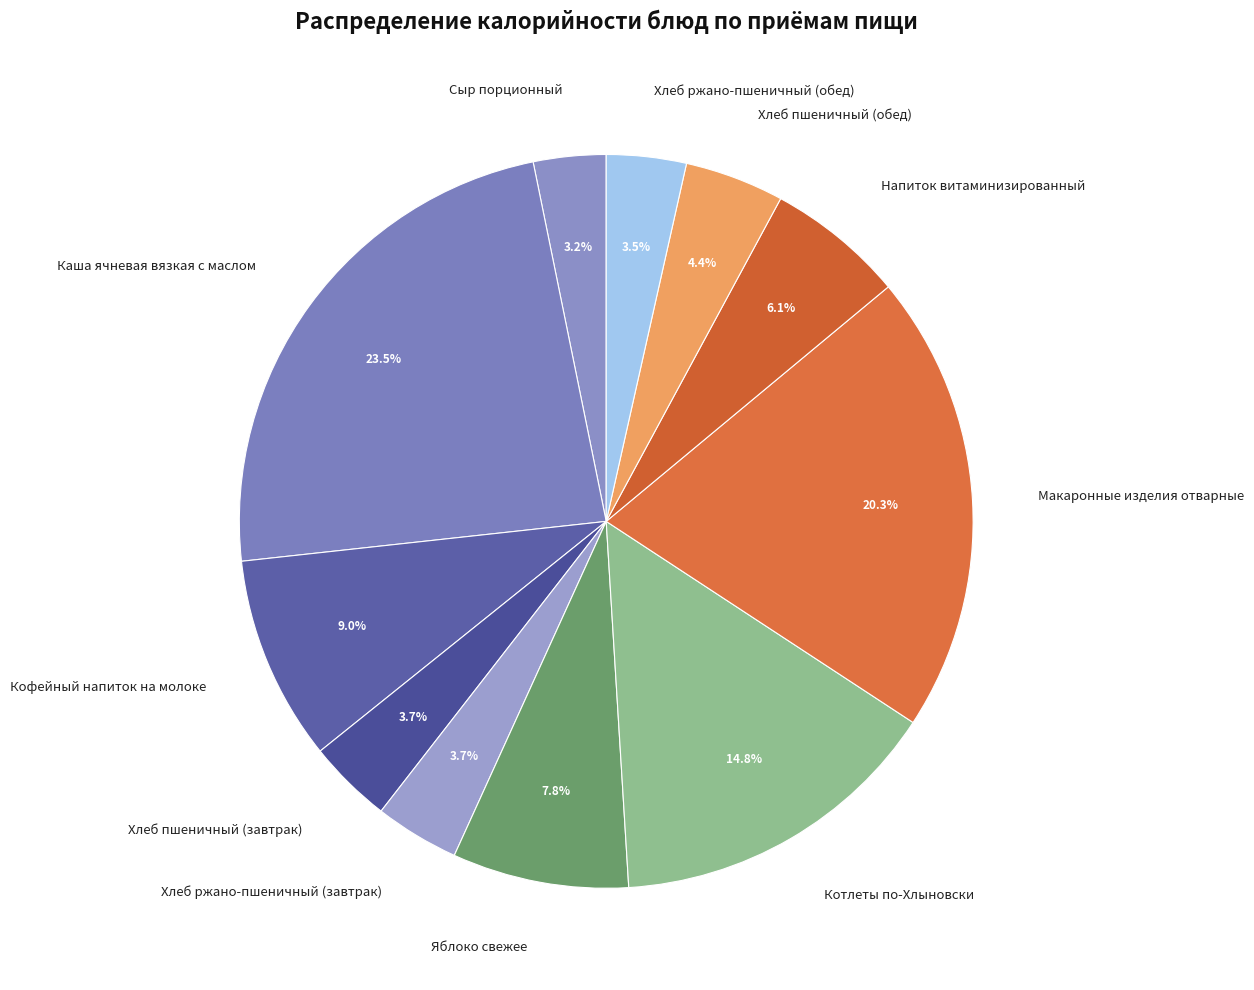

What is the ratio of the value at Котлеты по-Хлыновски to the value at Яблоко свежее?

1.9